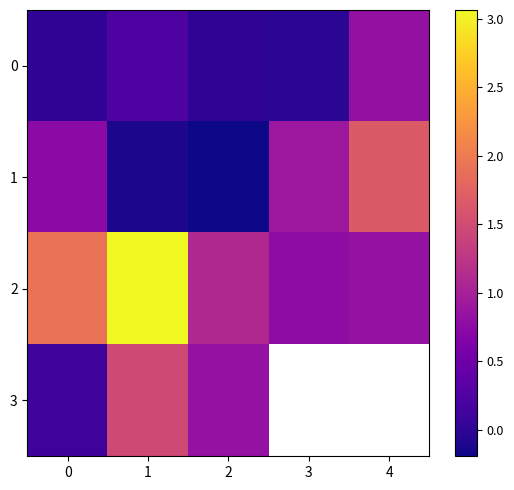

The value of 0 at 3 is -0.0. True or false?

False